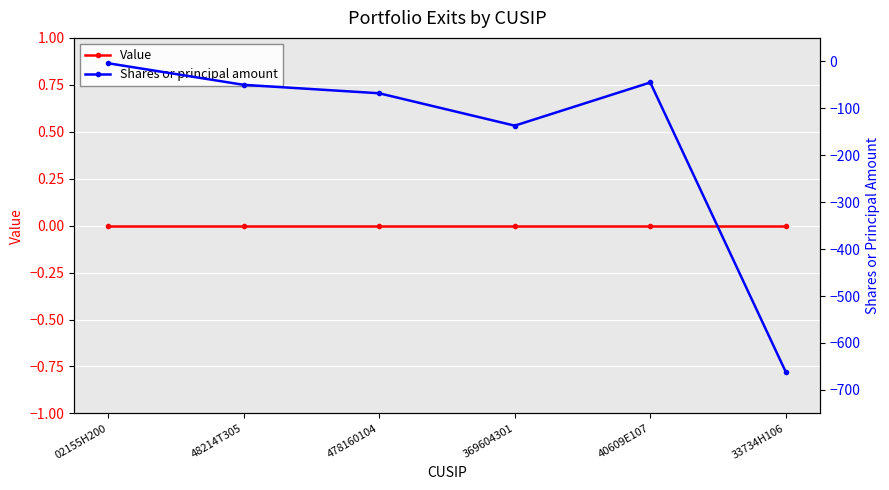

Rank the series at 369604301 from highest to lowest value.

Value, Shares or principal amount